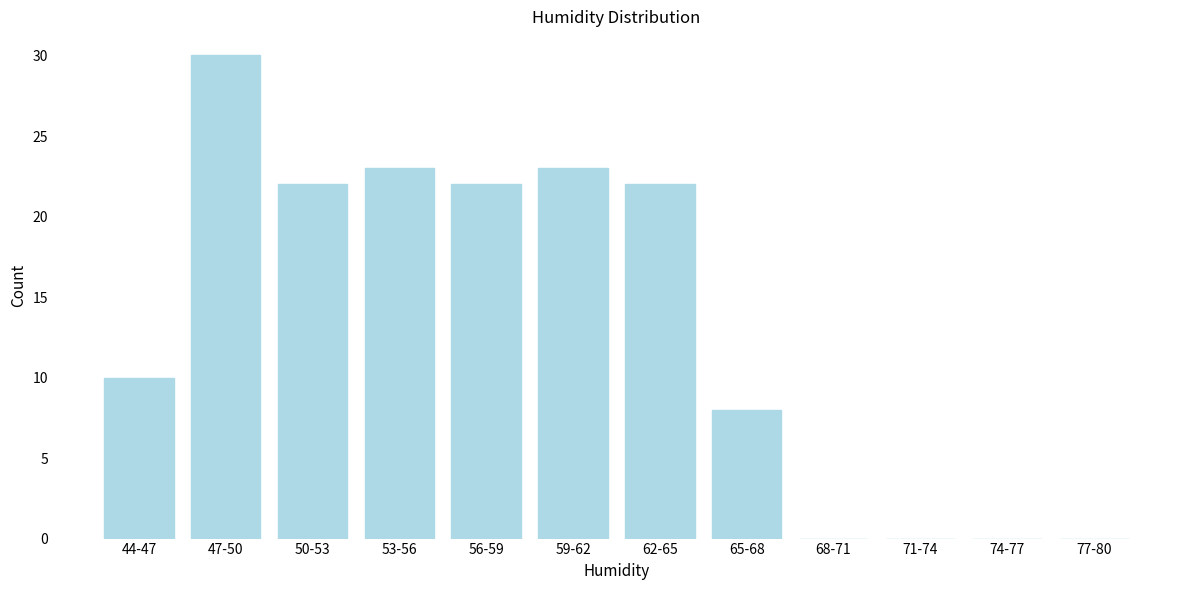

Reading left to right, list all the values displayed in this chart.

44-47=10	47-50=30	50-53=22	53-56=23	56-59=22	59-62=23	62-65=22	65-68=8	68-71=0	71-74=0	74-77=0	77-80=0